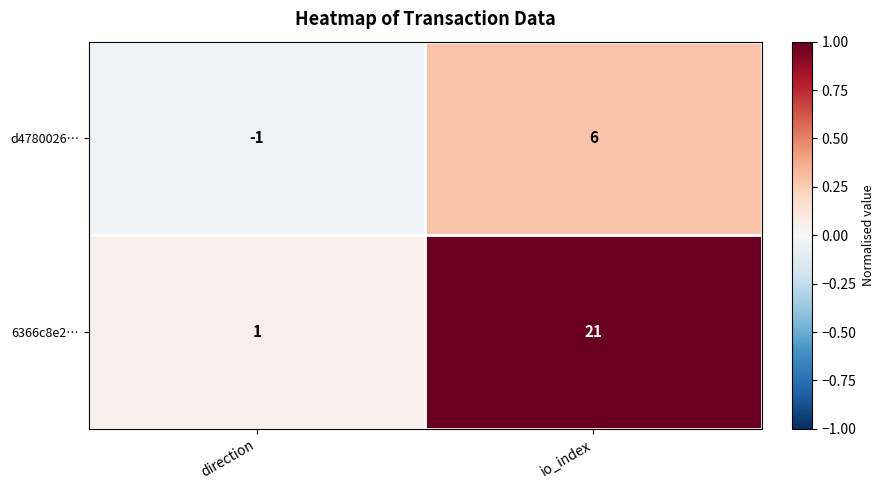

Which label corresponds to the smallest value in the chart?

direction